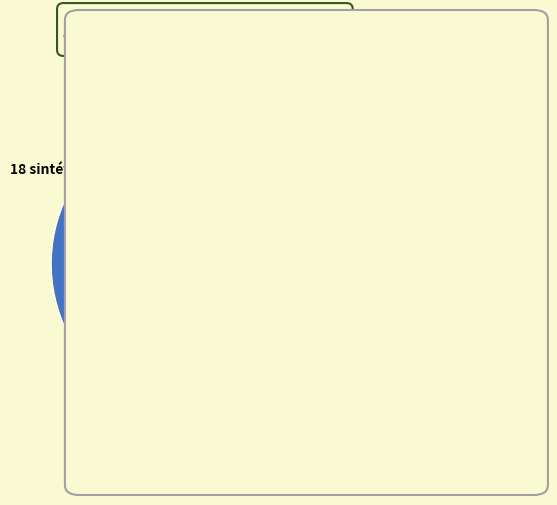

How many segments does this pie chart have?

2